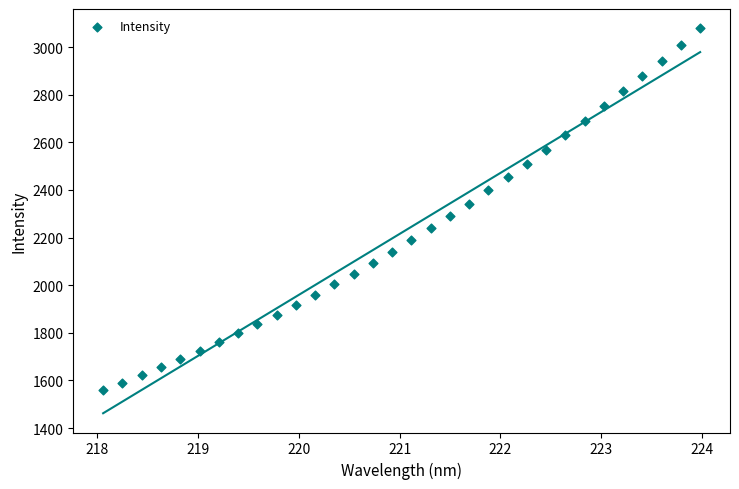

What is the range of X values (max minus min)?

5.9